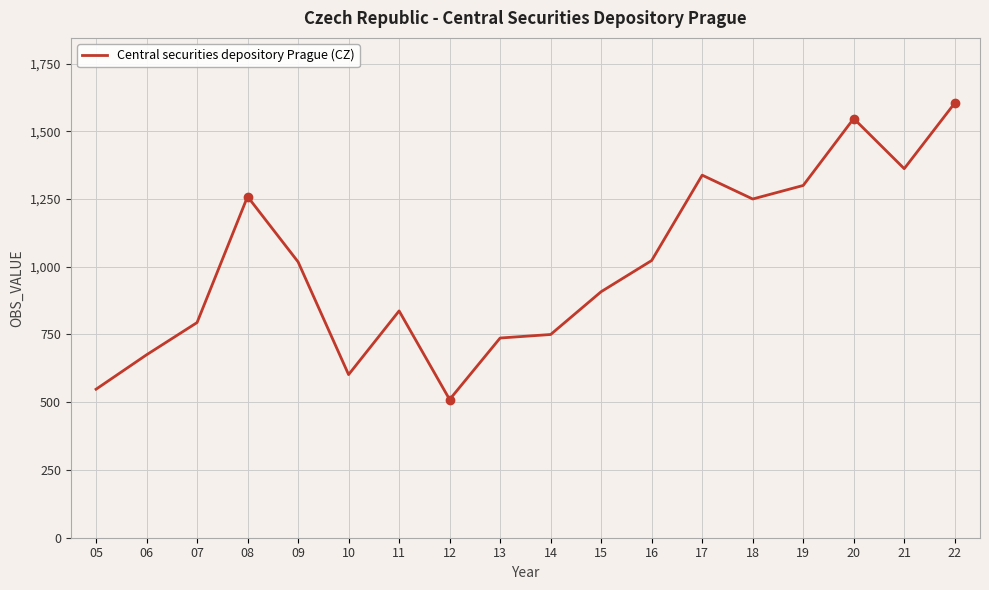

What is the difference between the values at 08 and 16?

236